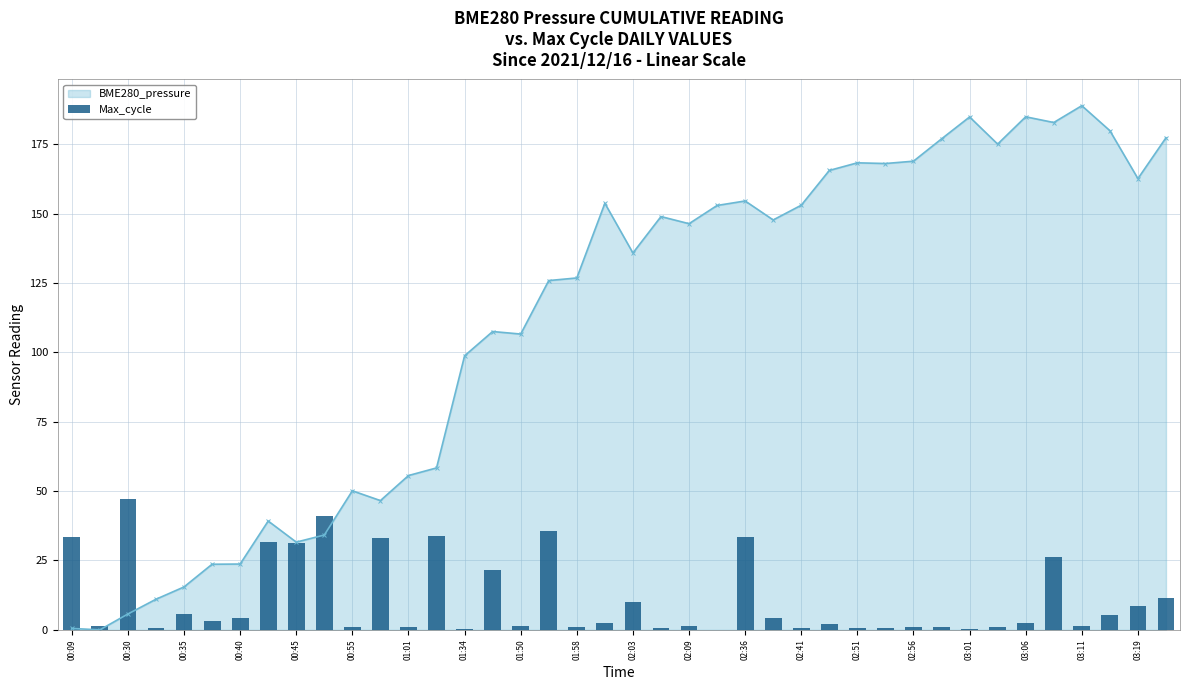

True or false: BME280_pressure has a value of 8.2 at 00:45.

False